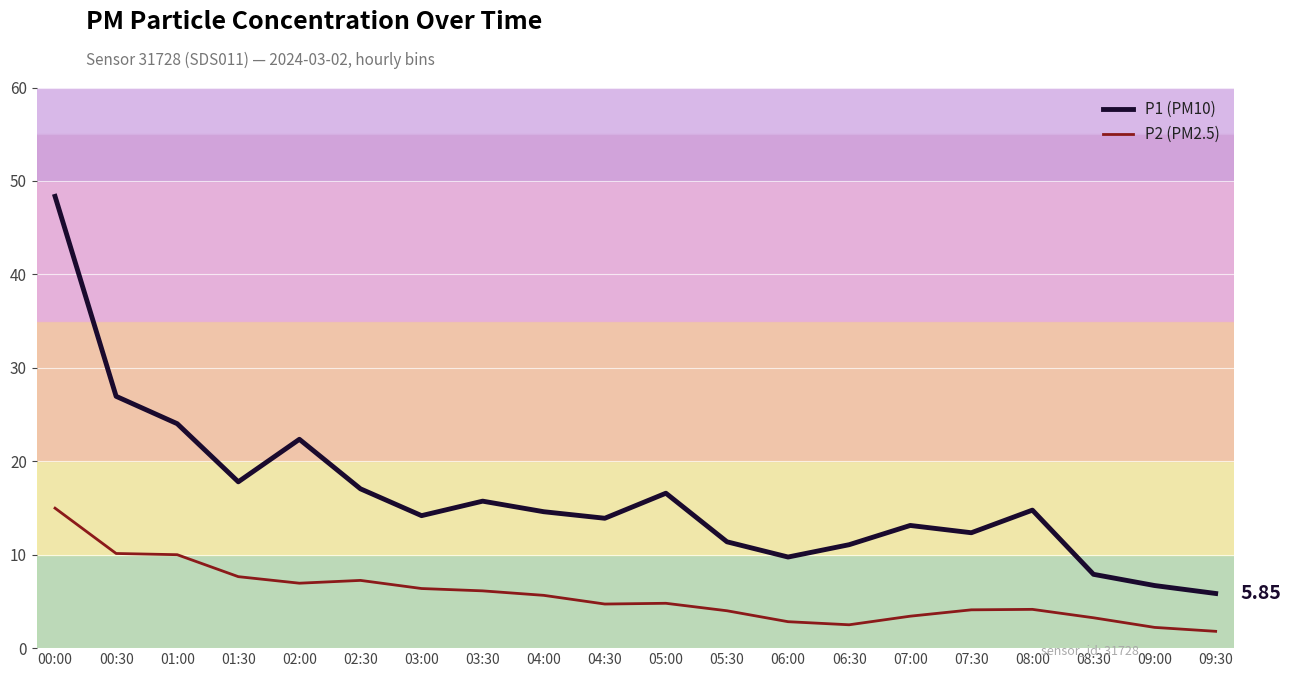

List the labels in order of P1 (PM10) value, smallest first.

09:30, 09:00, 08:30, 06:00, 06:30, 05:30, 07:30, 07:00, 04:30, 03:00, 04:00, 08:00, 03:30, 05:00, 02:30, 01:30, 02:00, 01:00, 00:30, 00:00